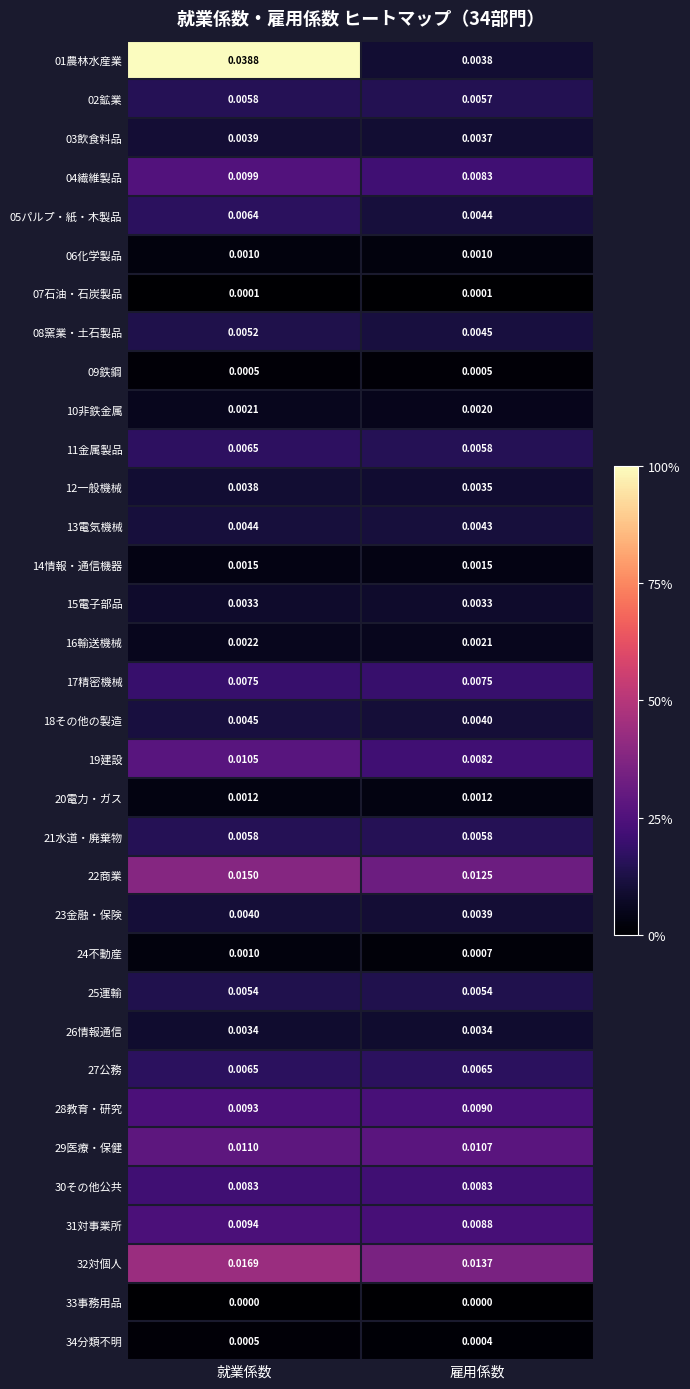

List the labels in order of 16輸送機械 value, largest first.

就業係数, 雇用係数